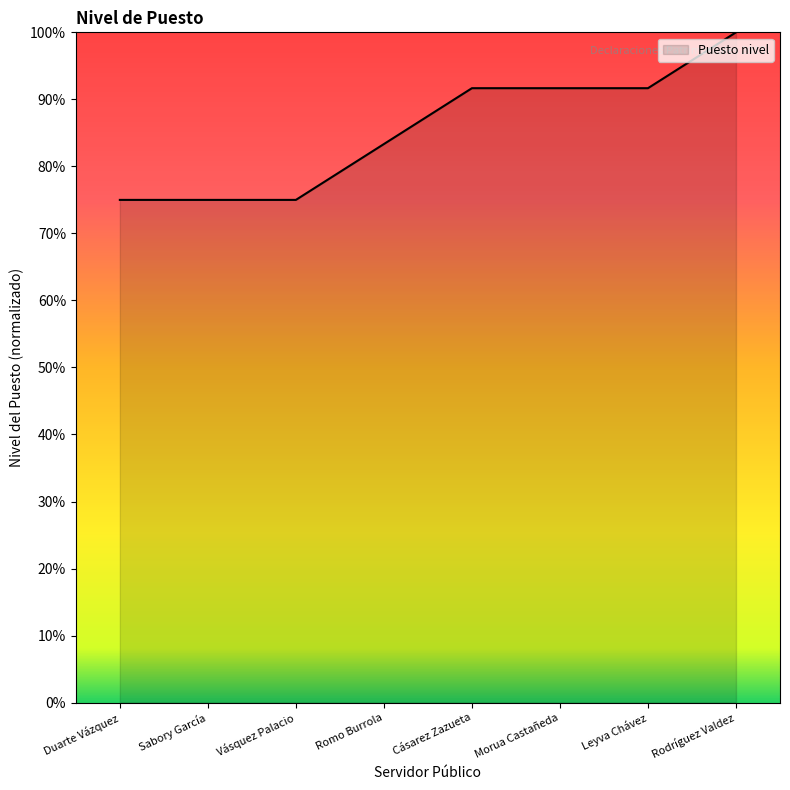

How many lines are shown in the chart?

1